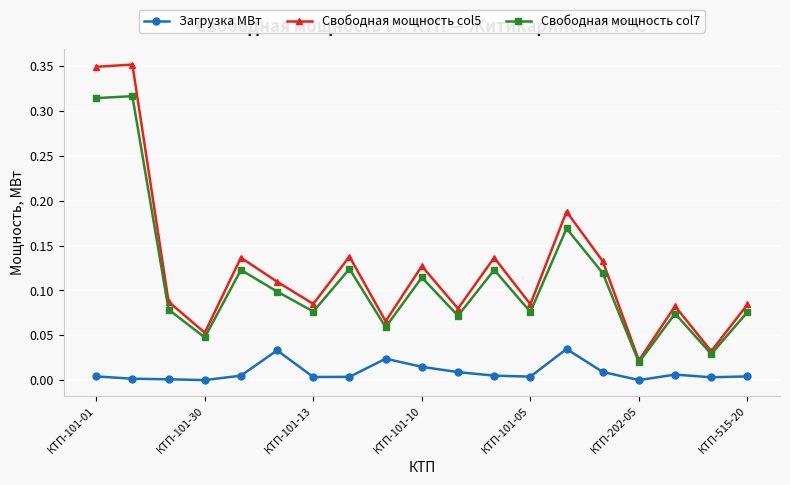

Is this an area chart (filled region under the line)?

No